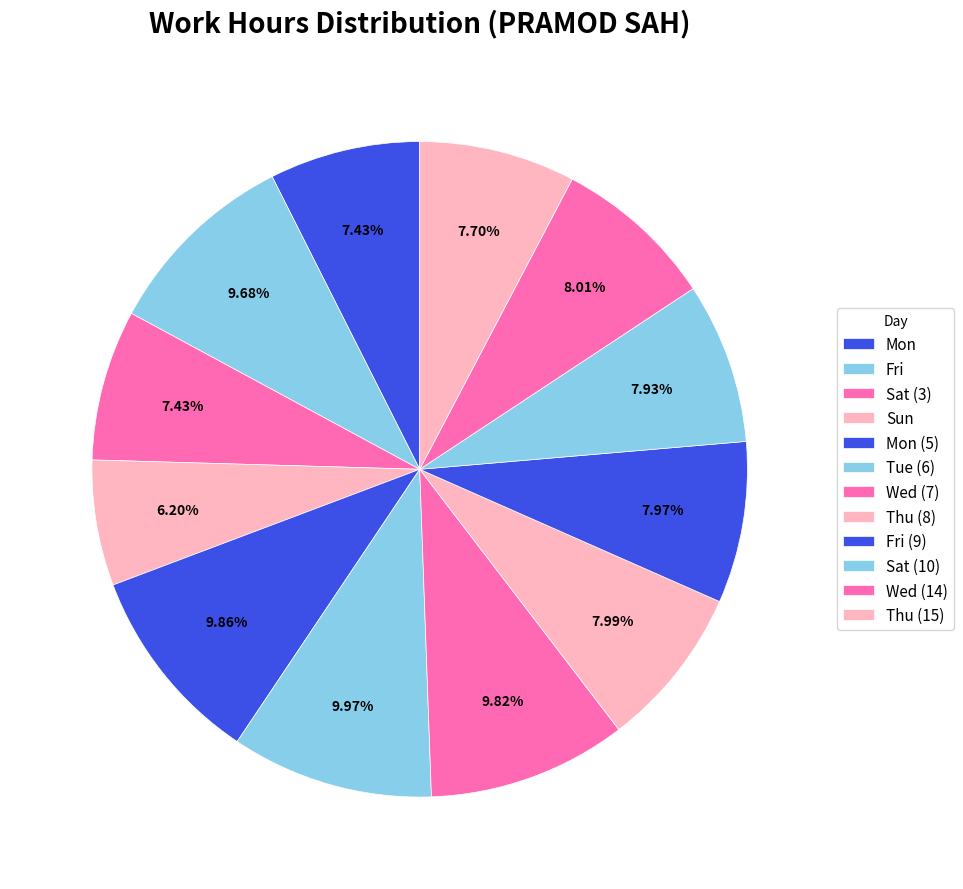

Is there any slice that represents more than half of the pie?

No